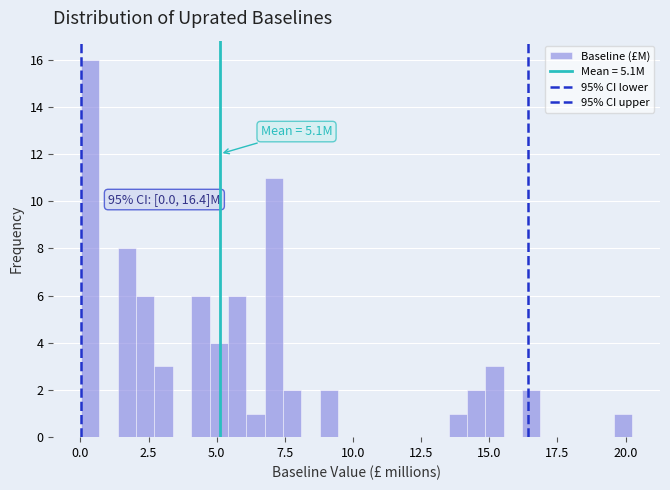

Around what value on the x-axis is the tallest bar? Give the approximate position of its centre, as read against the axis.

0.5